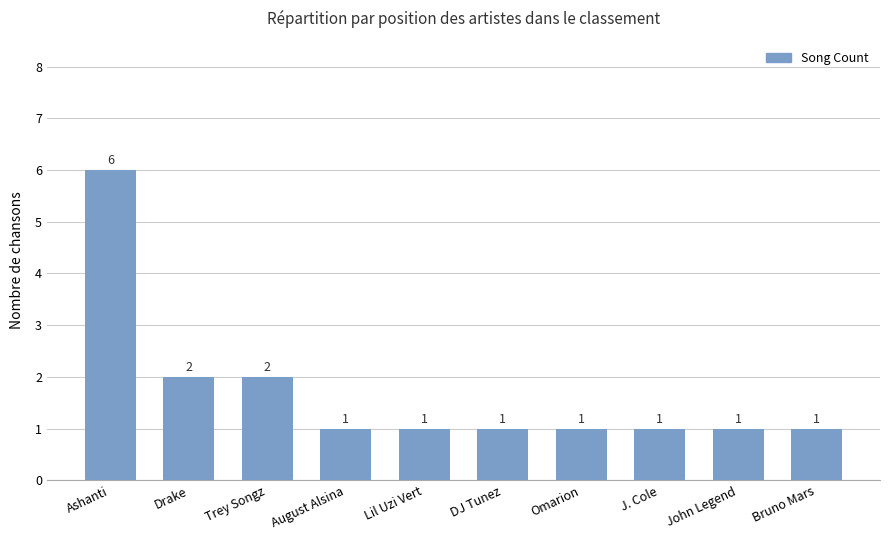

Reading left to right, extract all data points from this chart.

Ashanti=6	Drake=2	Trey Songz=2	August Alsina=1	Lil Uzi Vert=1	DJ Tunez=1	Omarion=1	J. Cole=1	John Legend=1	Bruno Mars=1